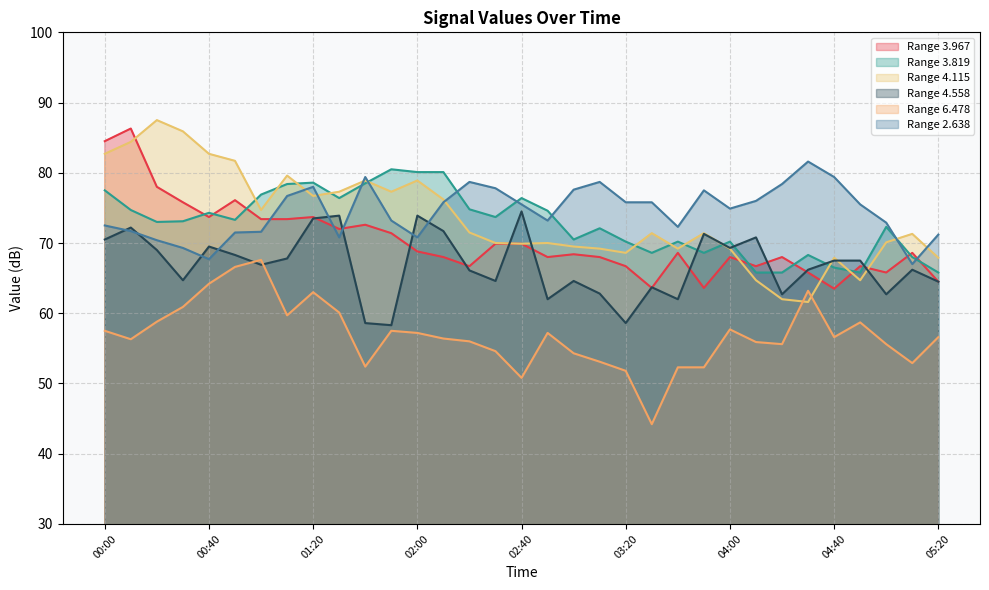

What is the maximum value shown in the chart?

87.5